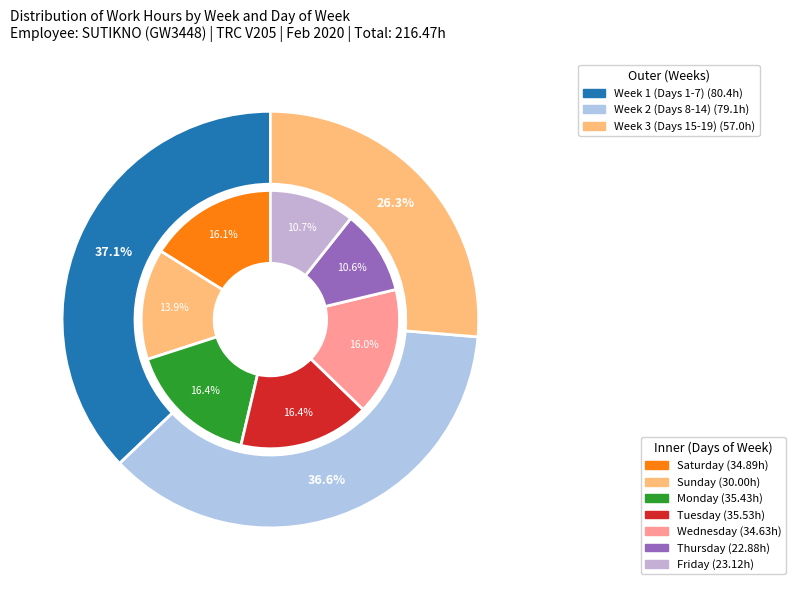

Is Length Of Work the majority of the pie?

Yes